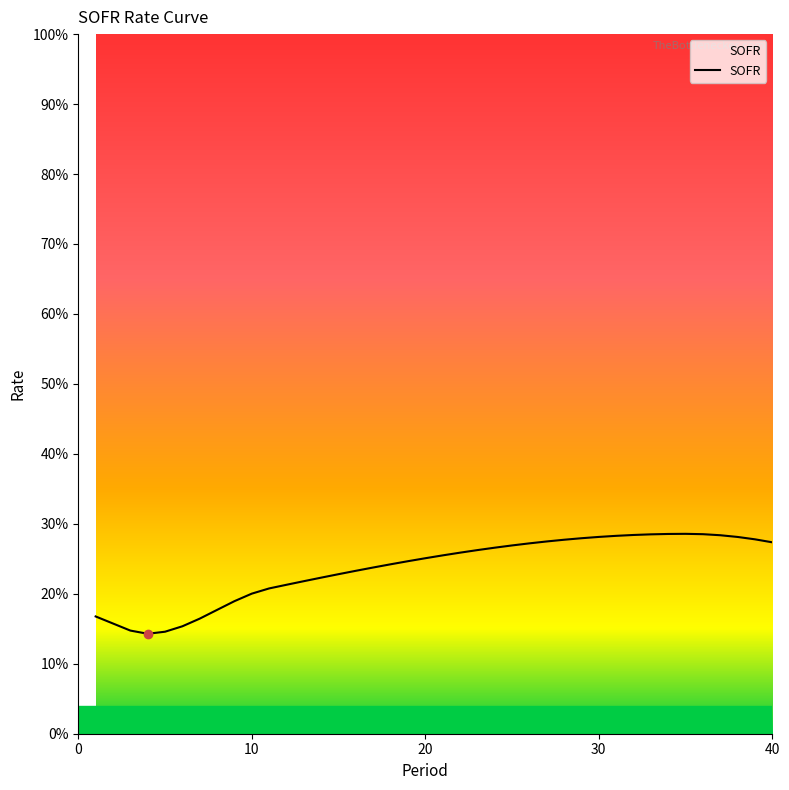

Does the chart display data point markers on the line(s)?

No